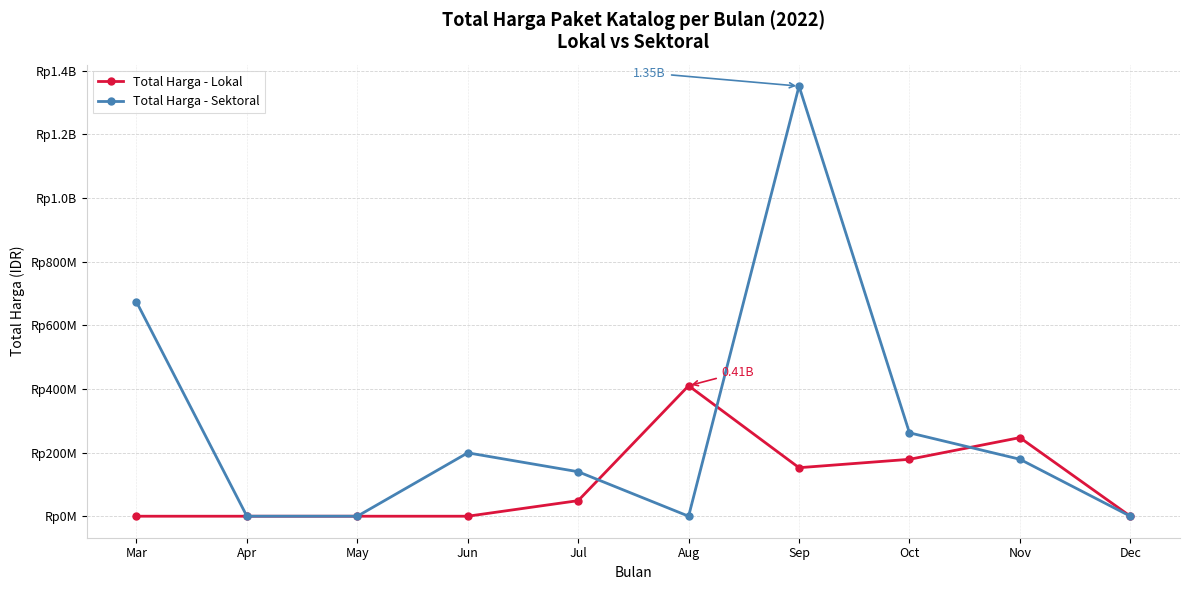

Reading left to right, transcribe all the data shown in this chart.

Total Harga - Lokal: 0	0	0	0	48950000	410075000	152477000	178853000	247013000	0
Total Harga - Sektoral: 673575000	0	0	199200000	139800000	0	1351682000	262118150	179015750	0